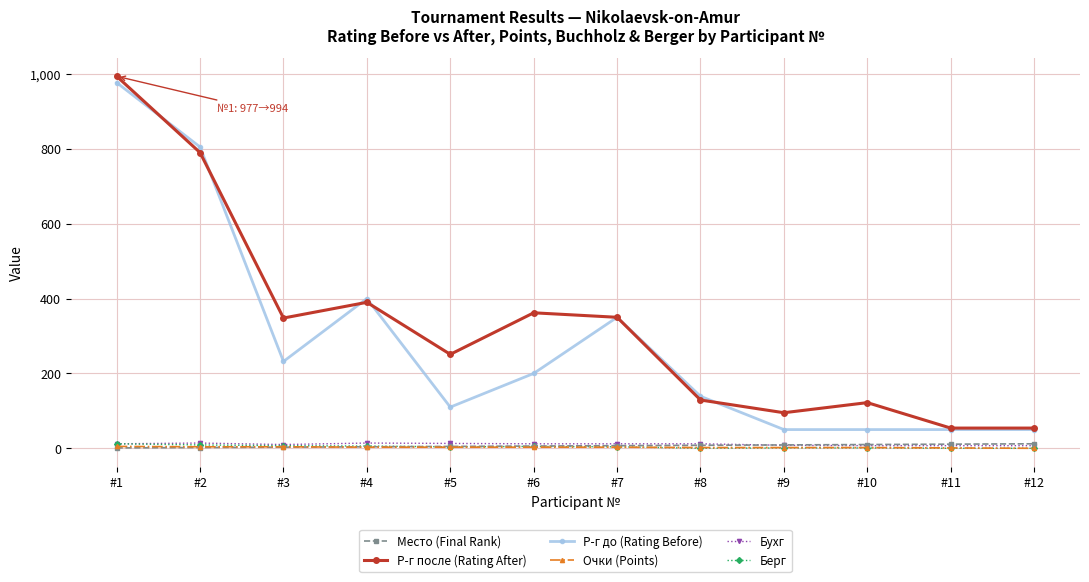

At which label does Р-г после (Rating After) reach its peak?

#1